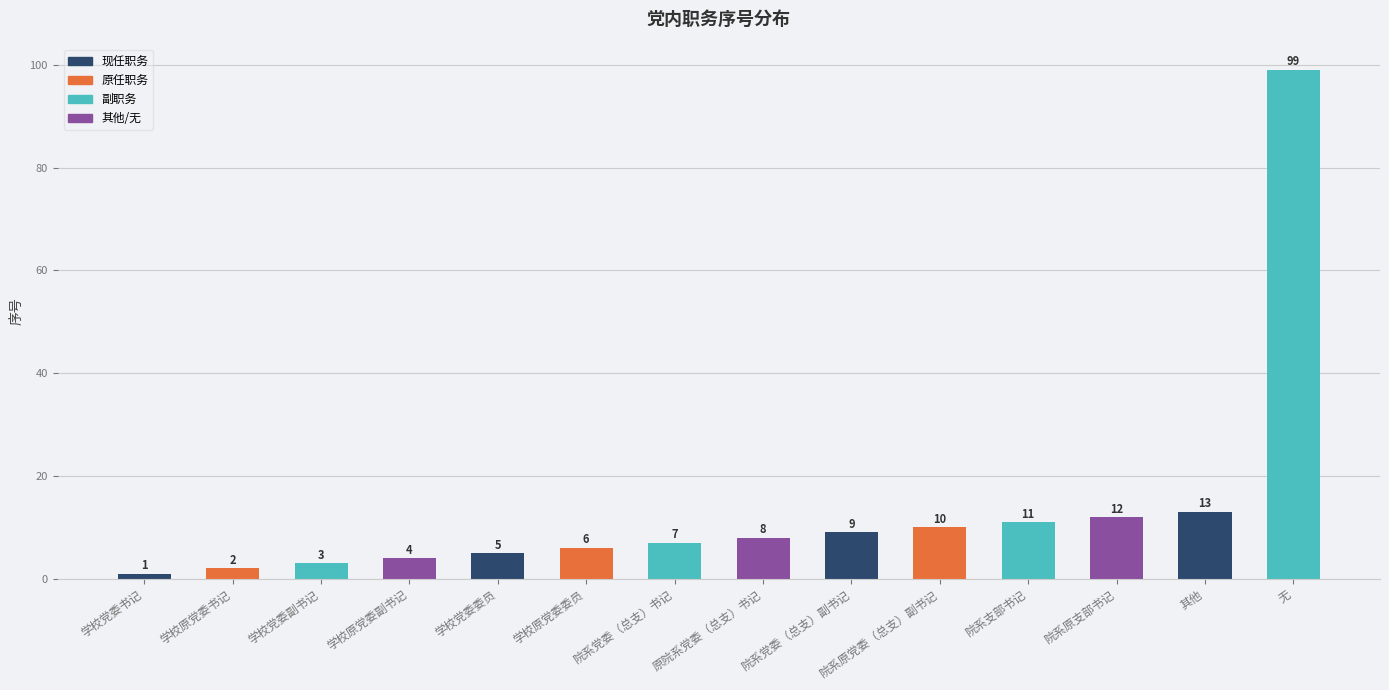

Which has a higher value, 学校党委副书记 or 院系党委（总支）书记?

院系党委（总支）书记